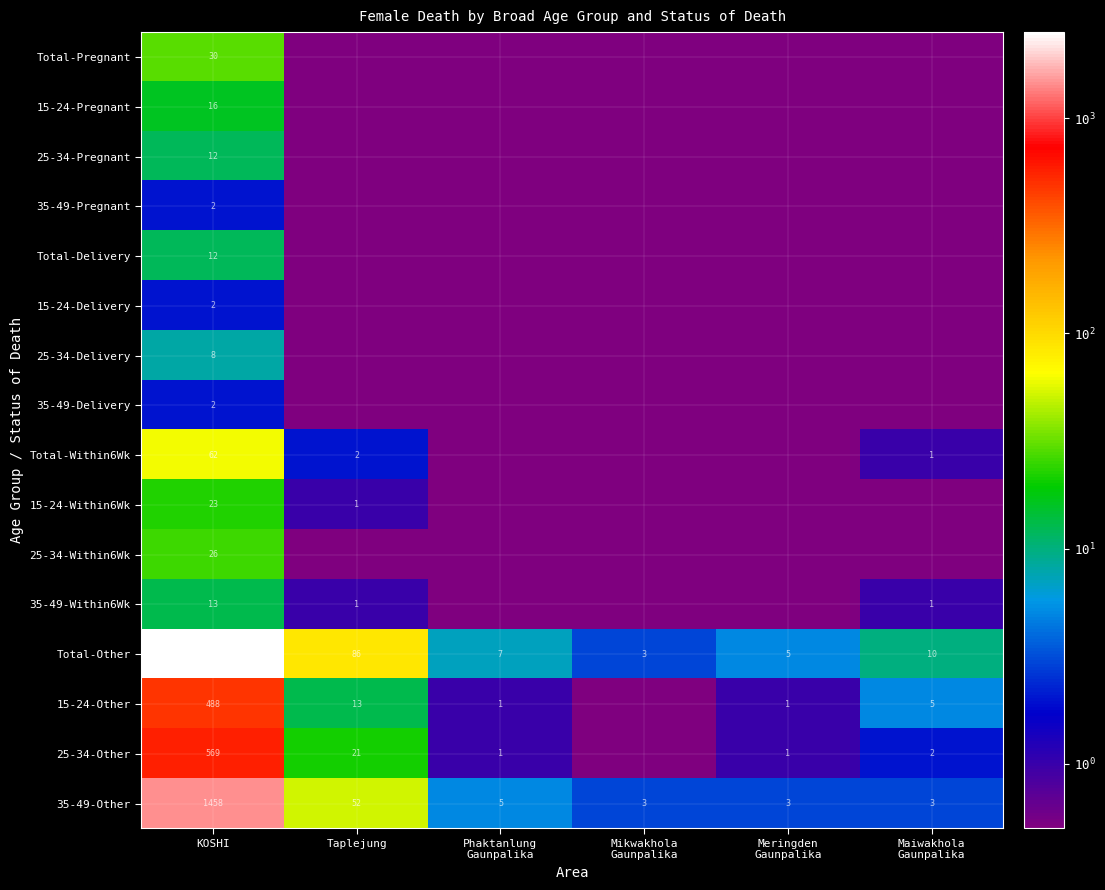

What is the difference between the highest and lowest values at KOSHI?

2513.0